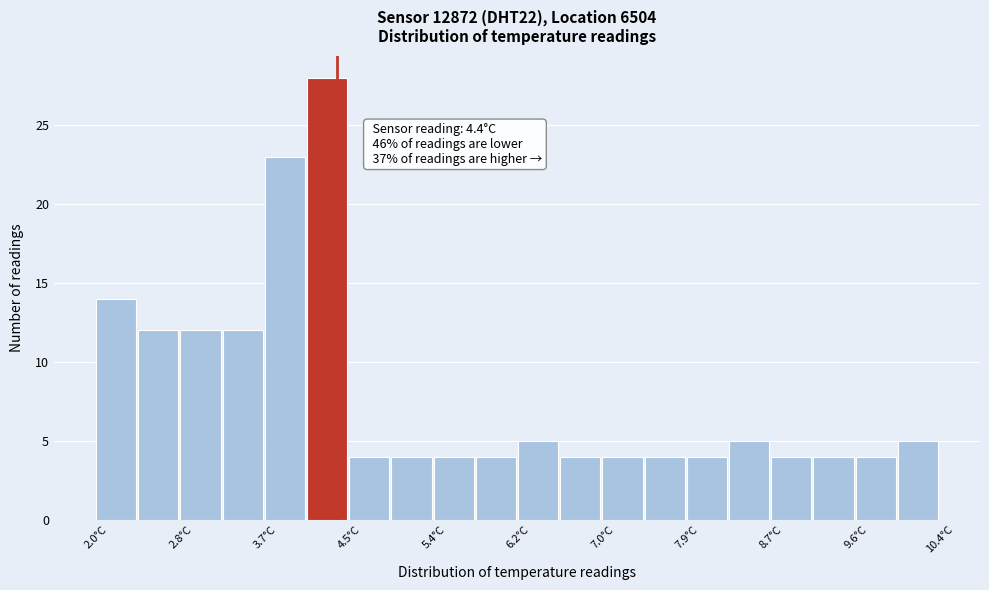

Which range on the x-axis has the tallest bar?

4.10 to 4.52